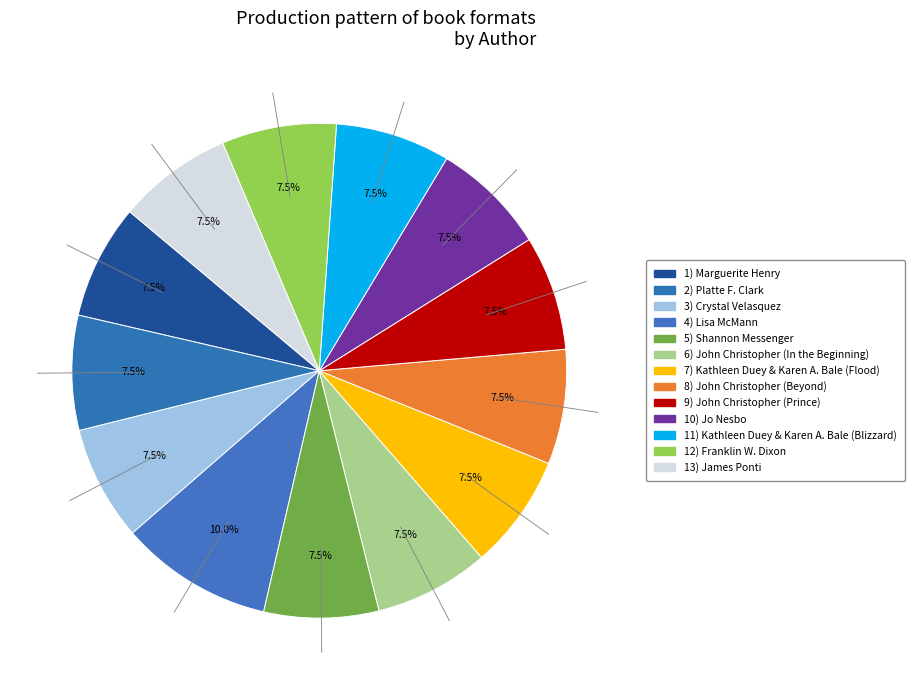

Count the number of slices in the pie.

13